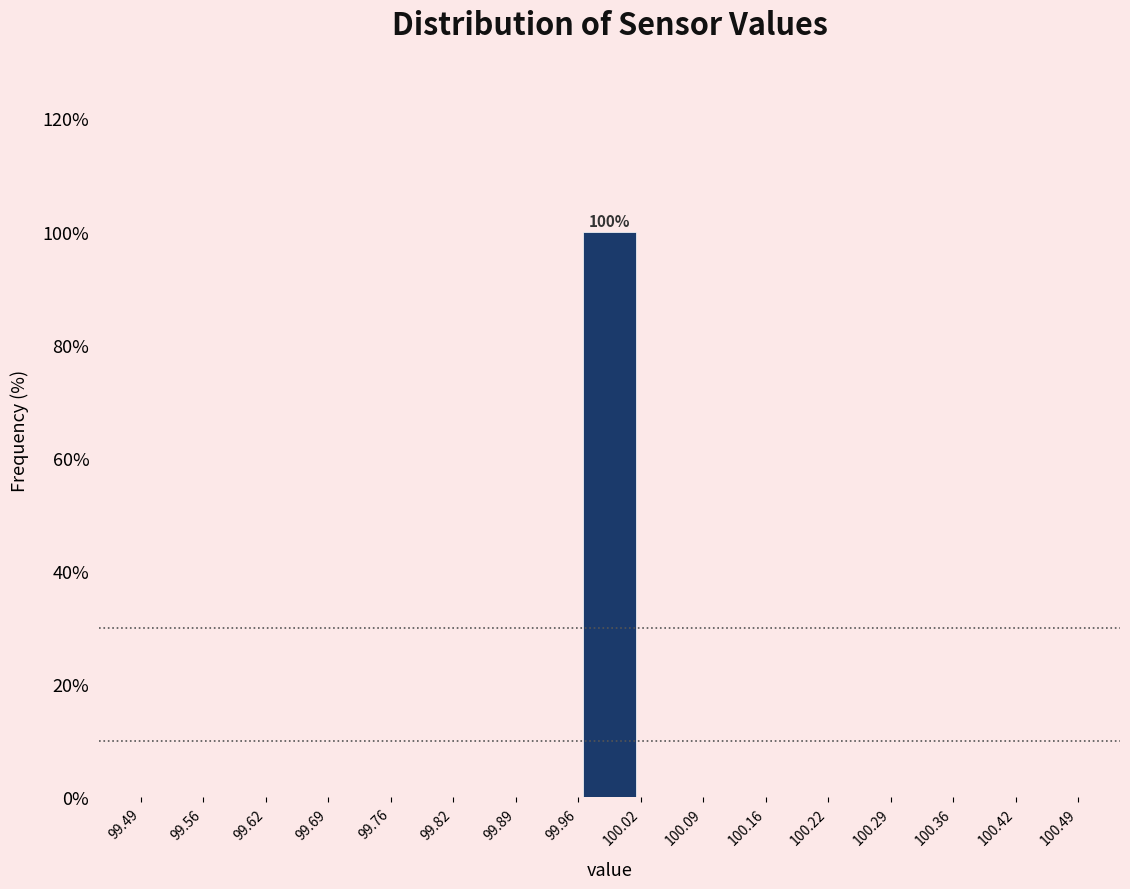

Which range on the x-axis has the tallest bar?

99.96 to 100.02